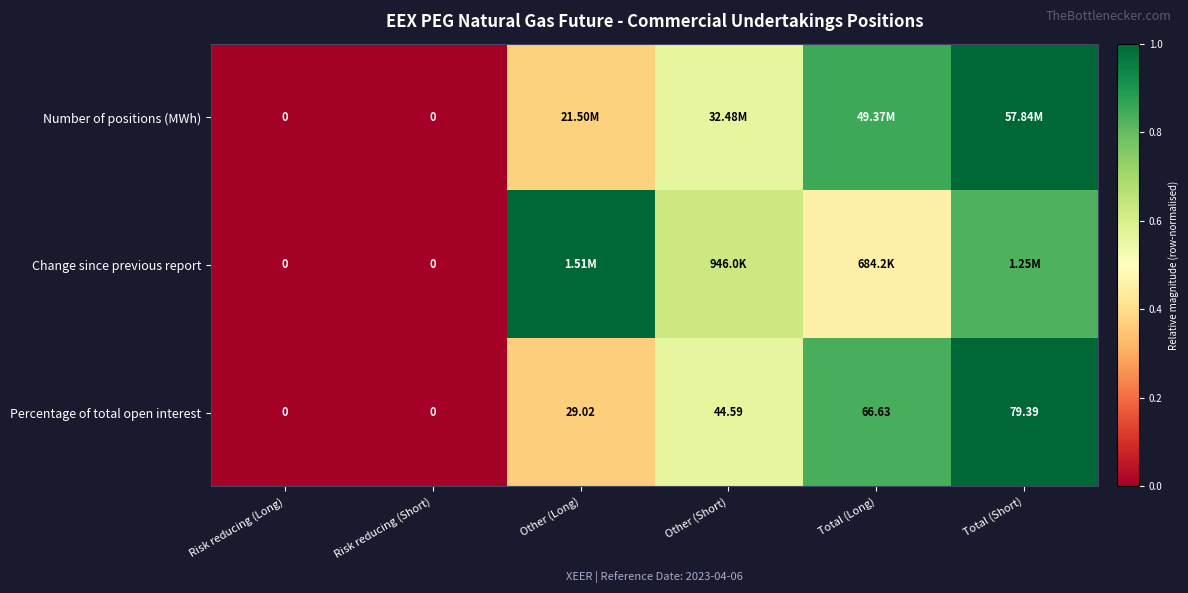

Which label corresponds to the smallest value in the chart?

Risk reducing (Long)